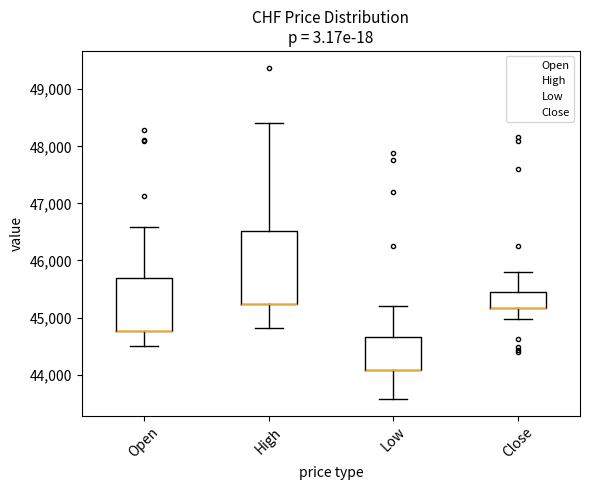

Reading left to right, read every box against the y-axis: the position of its median line, the range the box covers, and the ends of its whiskers. The values are not printed on the chart, so give them approximately, as read against the axis.

Open: median 44800 (drawn on the box's lower edge), box 44800 to 45700, whiskers 44500 to 46600
High: median 45200 (drawn on the box's lower edge), box 45200 to 46500, whiskers 44800 to 48400
Low: median 44100 (drawn on the box's lower edge), box 44100 to 44700, whiskers 43600 to 45200
Close: median 45200 (drawn on the box's lower edge), box 45200 to 45500, whiskers 45000 to 45800